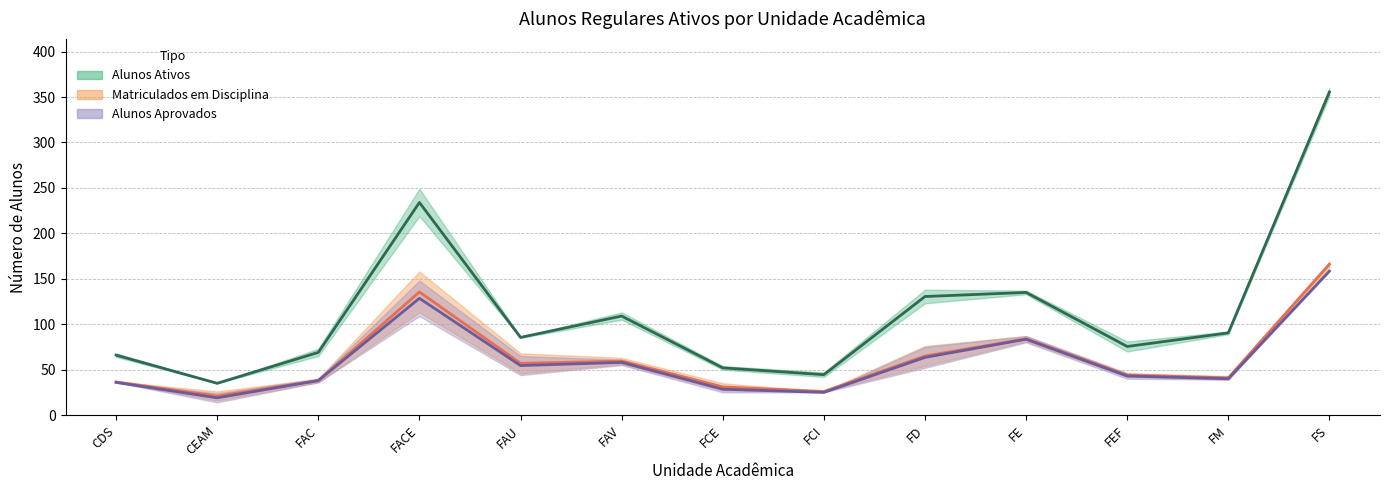

What is the difference between the maximum and minimum values in the Alunos Ativos 1sem series?

320.5